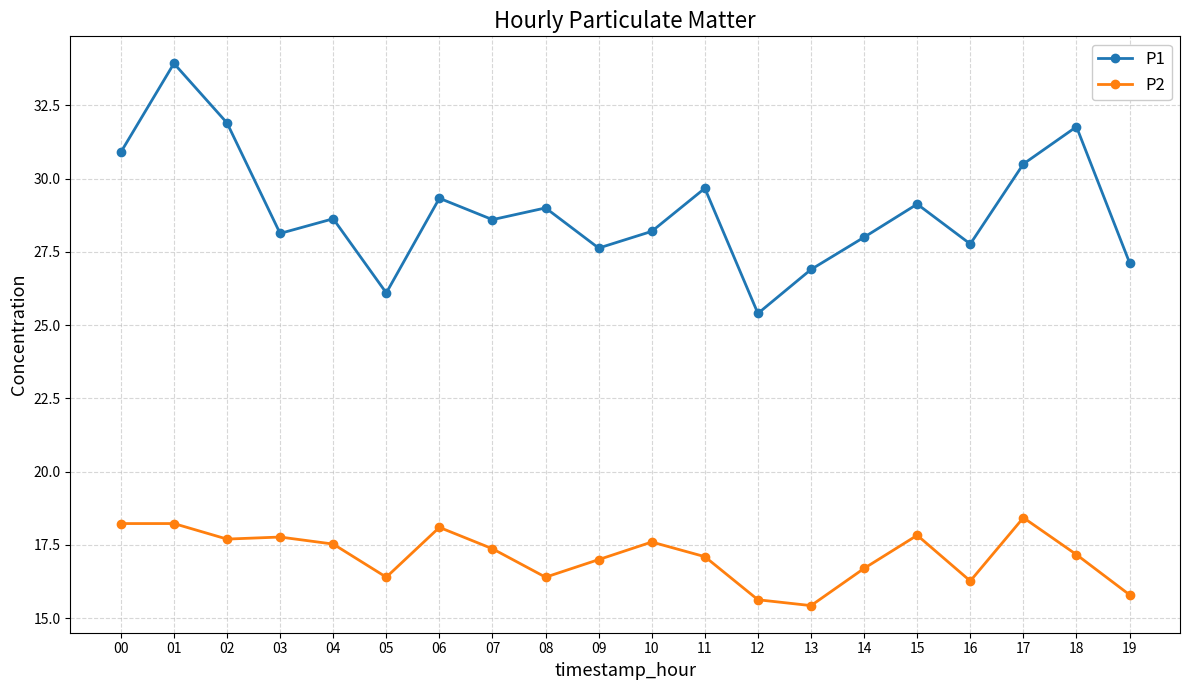

List the series in order of their overall mean, highest first.

P1, P2